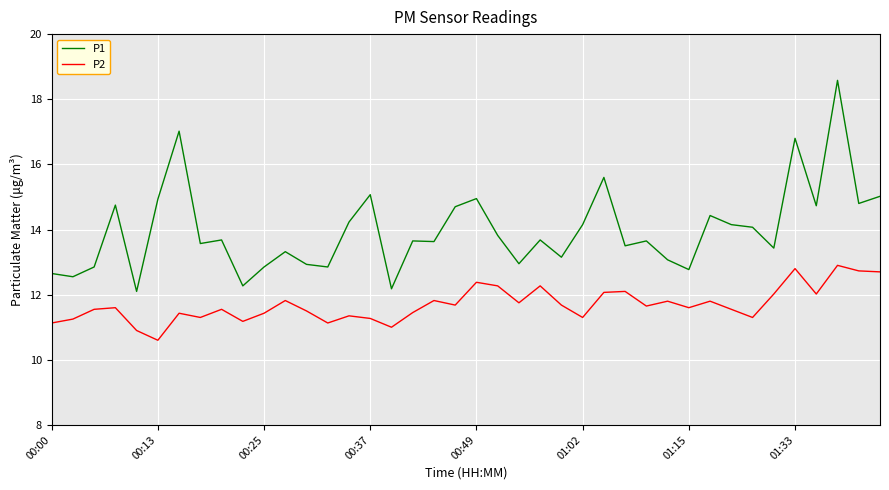

What is the difference between the maximum and minimum values in the P1 series?

6.5